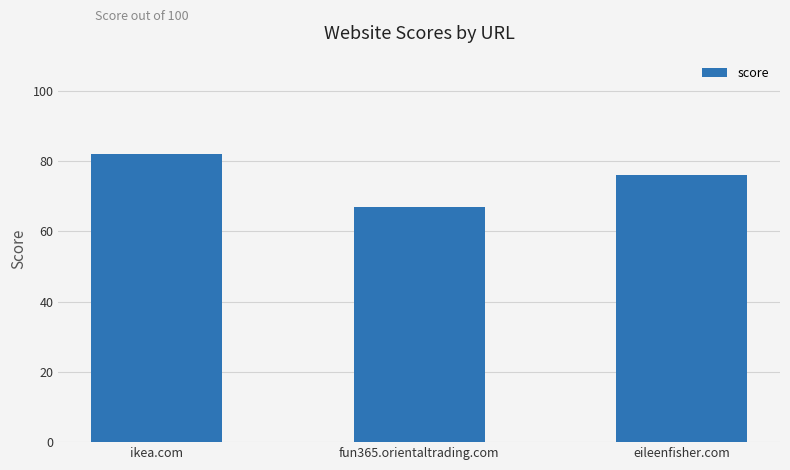

How many bars are there in total?

3